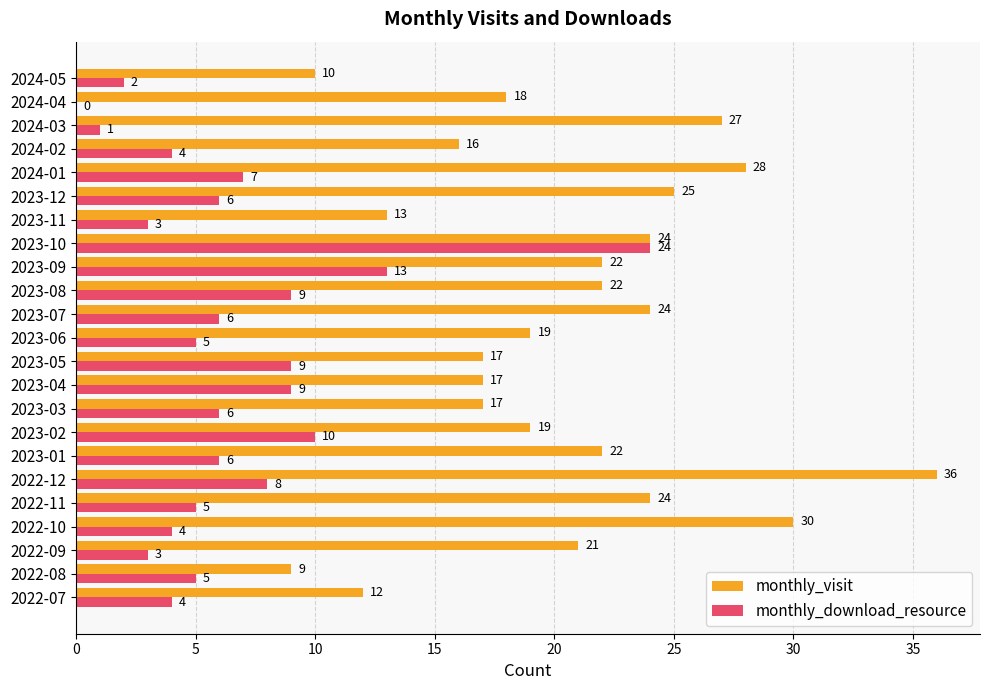

Which category has the highest value in the monthly_visit series?

2022-12